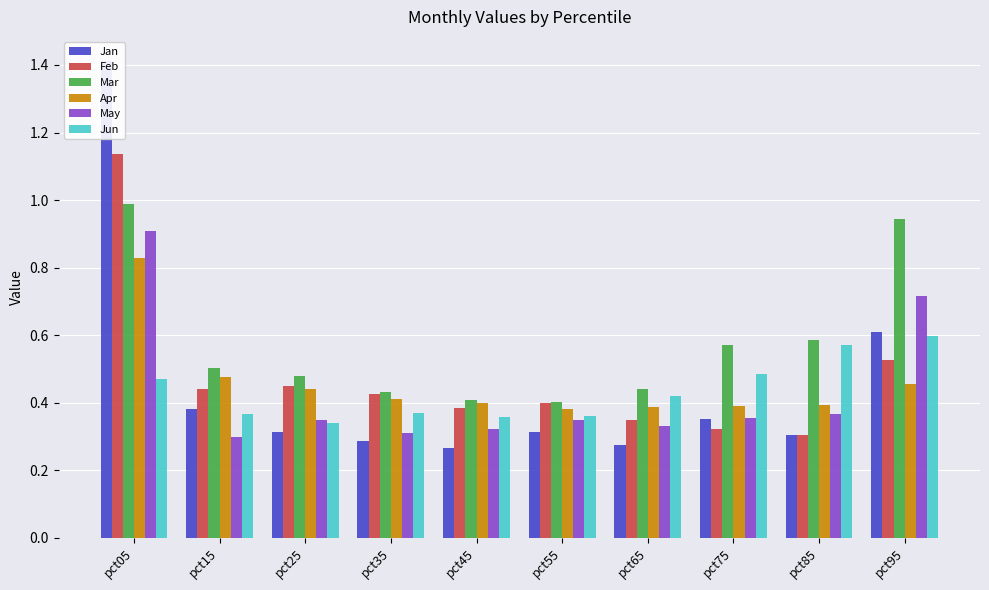

How many data points does each series have?

10